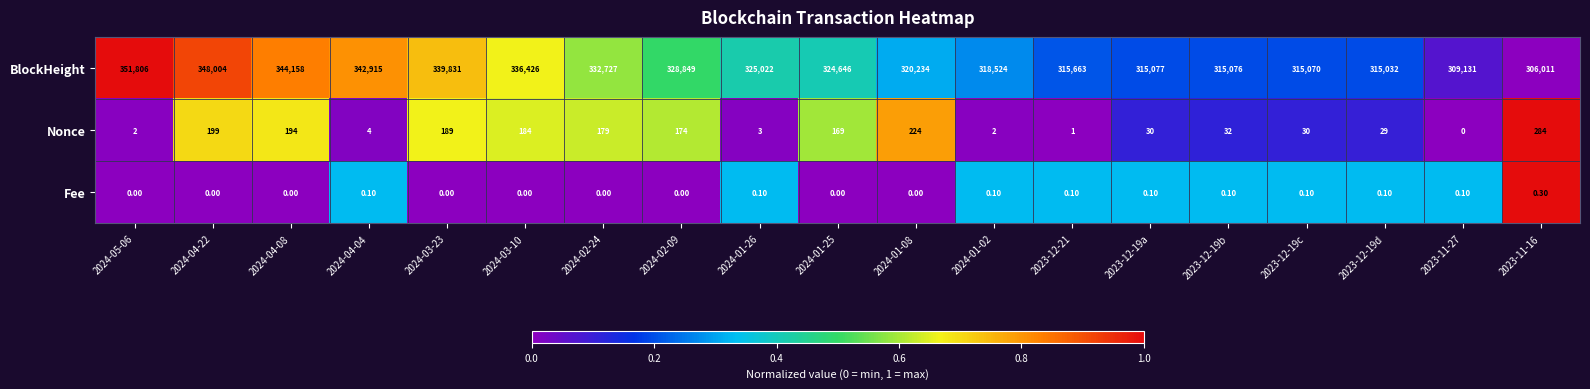

Which label corresponds to the largest value in the chart?

2024-05-06